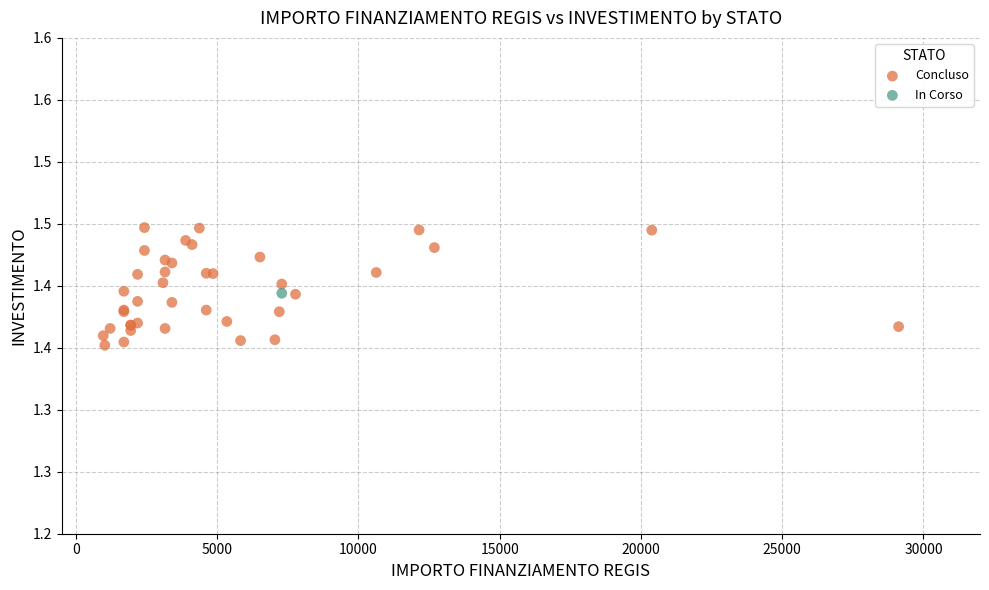

What are all the series names shown in the legend?

In Corso, Concluso